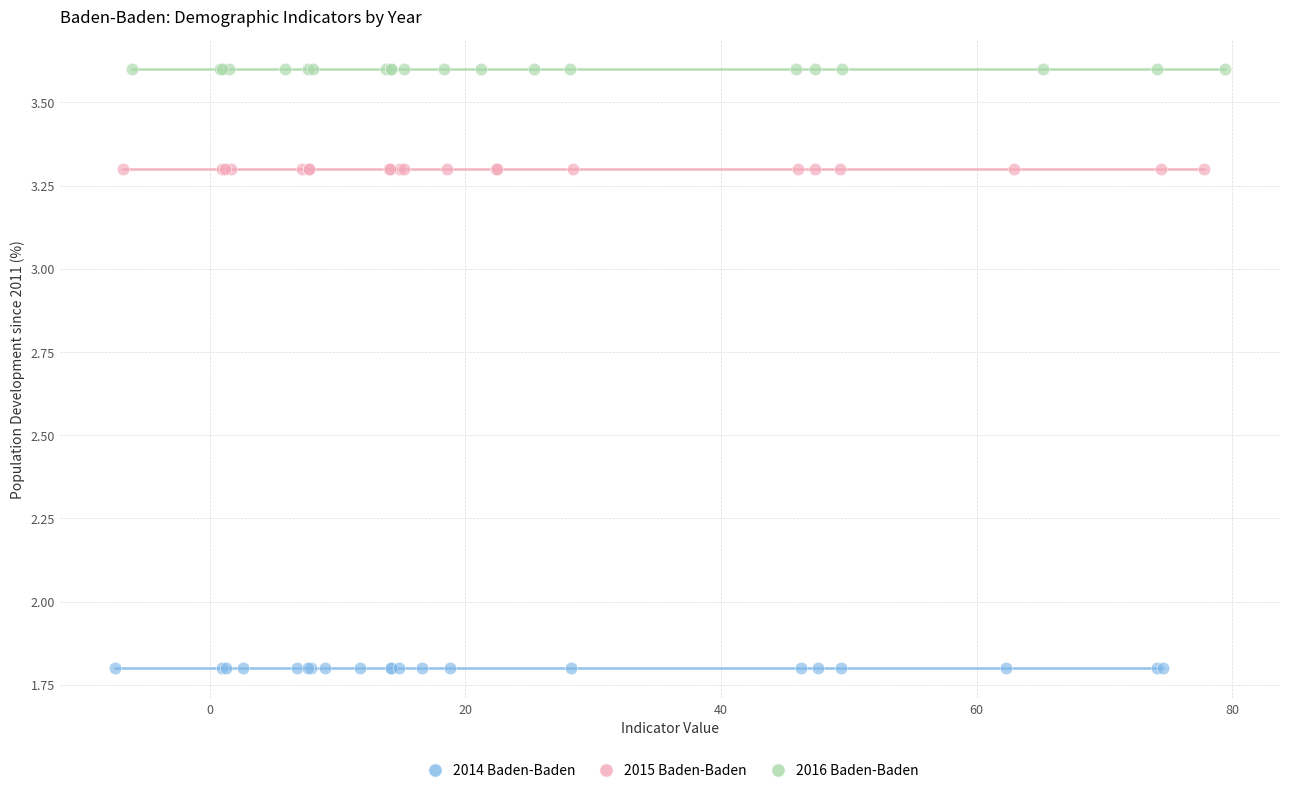

Which series reaches the maximum Y coordinate?

2016 Baden-Baden